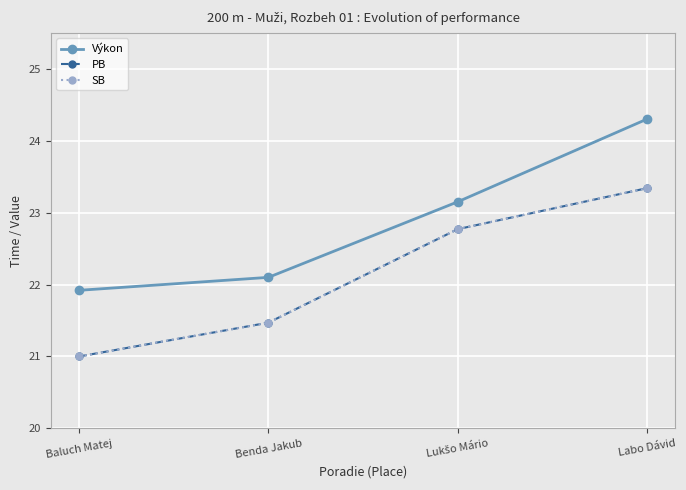

Reading right to left, list all the values displayed in this chart.

Výkon: 24.3	23.1	22.1	21.9
PB: 23.3	22.8	21.5	21.0
SB: 23.3	22.8	21.5	21.0